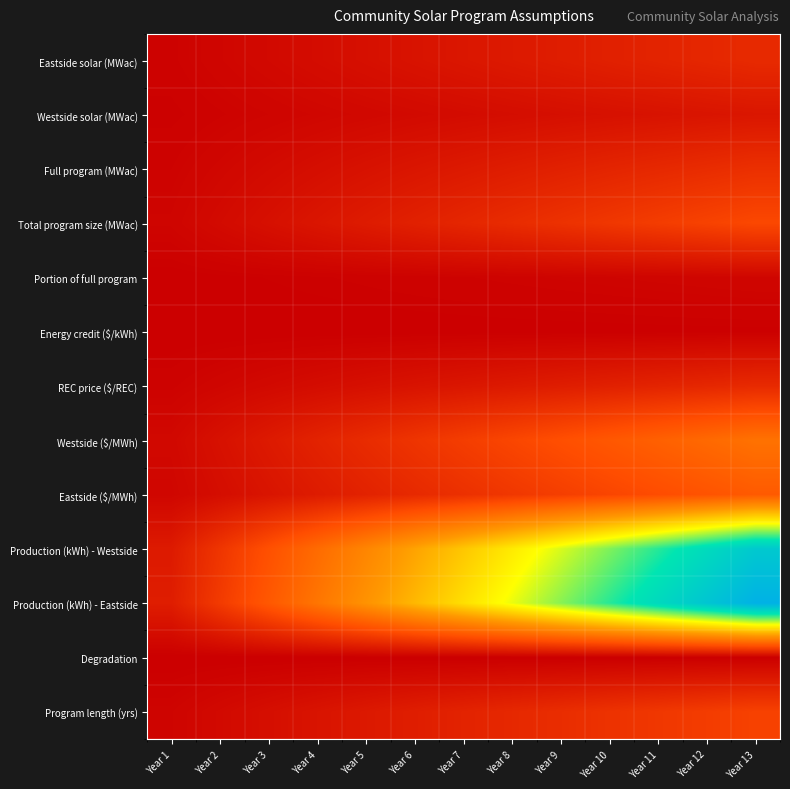

Reading right to left, transcribe all the data shown in this chart.

Eastside solar (MWac): Year 13=0.1	Year 12=0.1	Year 11=0.1	Year 10=0.1	Year 9=0.1	Year 8=0.1	Year 7=0.1	Year 6=0.1	Year 5=0.0	Year 4=0.0	Year 3=0.0	Year 2=0.0	Year 1=0.0
Westside solar (MWac): Year 13=0.1	Year 12=0.1	Year 11=0.1	Year 10=0.0	Year 9=0.0	Year 8=0.0	Year 7=0.0	Year 6=0.0	Year 5=0.0	Year 4=0.0	Year 3=0.0	Year 2=0.0	Year 1=0.0
Full program (MWac): Year 13=0.1	Year 12=0.1	Year 11=0.1	Year 10=0.1	Year 9=0.1	Year 8=0.1	Year 7=0.1	Year 6=0.1	Year 5=0.0	Year 4=0.0	Year 3=0.0	Year 2=0.0	Year 1=0.0
Total program size (MWac): Year 13=0.2	Year 12=0.2	Year 11=0.2	Year 10=0.1	Year 9=0.1	Year 8=0.1	Year 7=0.1	Year 6=0.1	Year 5=0.1	Year 4=0.1	Year 3=0.0	Year 2=0.0	Year 1=0.0
Portion of full program: Year 13=0.0	Year 12=0.0	Year 11=0.0	Year 10=0.0	Year 9=0.0	Year 8=0.0	Year 7=0.0	Year 6=0.0	Year 5=0.0	Year 4=0.0	Year 3=0.0	Year 2=0.0	Year 1=0.0
Energy credit ($/kWh): Year 13=0.0	Year 12=0.0	Year 11=0.0	Year 10=0.0	Year 9=0.0	Year 8=0.0	Year 7=0.0	Year 6=0.0	Year 5=0.0	Year 4=0.0	Year 3=0.0	Year 2=0.0	Year 1=0.0
REC price ($/REC): Year 13=0.1	Year 12=0.1	Year 11=0.1	Year 10=0.1	Year 9=0.1	Year 8=0.1	Year 7=0.1	Year 6=0.1	Year 5=0.0	Year 4=0.0	Year 3=0.0	Year 2=0.0	Year 1=0.0
Westside ($/MWh): Year 13=0.3	Year 12=0.3	Year 11=0.3	Year 10=0.2	Year 9=0.2	Year 8=0.2	Year 7=0.2	Year 6=0.1	Year 5=0.1	Year 4=0.1	Year 3=0.1	Year 2=0.0	Year 1=0.0
Eastside ($/MWh): Year 13=0.2	Year 12=0.2	Year 11=0.2	Year 10=0.2	Year 9=0.2	Year 8=0.1	Year 7=0.1	Year 6=0.1	Year 5=0.1	Year 4=0.1	Year 3=0.1	Year 2=0.0	Year 1=0.0
Production (kWh) - Westside: Year 13=0.9	Year 12=0.8	Year 11=0.8	Year 10=0.7	Year 9=0.6	Year 8=0.6	Year 7=0.5	Year 6=0.4	Year 5=0.3	Year 4=0.3	Year 3=0.2	Year 2=0.1	Year 1=0.1
Production (kWh) - Eastside: Year 13=1.0	Year 12=0.9	Year 11=0.8	Year 10=0.8	Year 9=0.7	Year 8=0.6	Year 7=0.5	Year 6=0.5	Year 5=0.4	Year 4=0.3	Year 3=0.2	Year 2=0.2	Year 1=0.1
Degradation: Year 13=0.0	Year 12=0.0	Year 11=0.0	Year 10=0.0	Year 9=0.0	Year 8=0.0	Year 7=0.0	Year 6=0.0	Year 5=0.0	Year 4=0.0	Year 3=0.0	Year 2=0.0	Year 1=0.0
Program length (yrs): Year 13=0.2	Year 12=0.2	Year 11=0.1	Year 10=0.1	Year 9=0.1	Year 8=0.1	Year 7=0.1	Year 6=0.1	Year 5=0.1	Year 4=0.1	Year 3=0.0	Year 2=0.0	Year 1=0.0